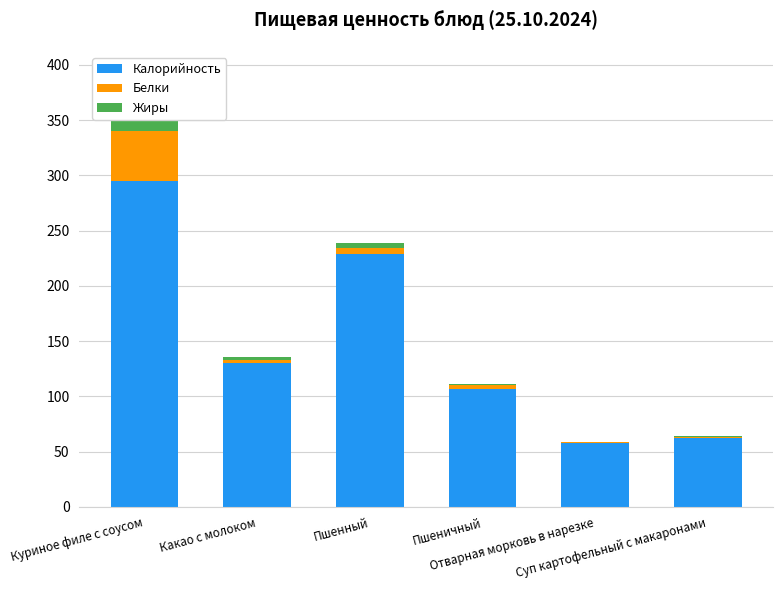

How many bars are there in each group?

3